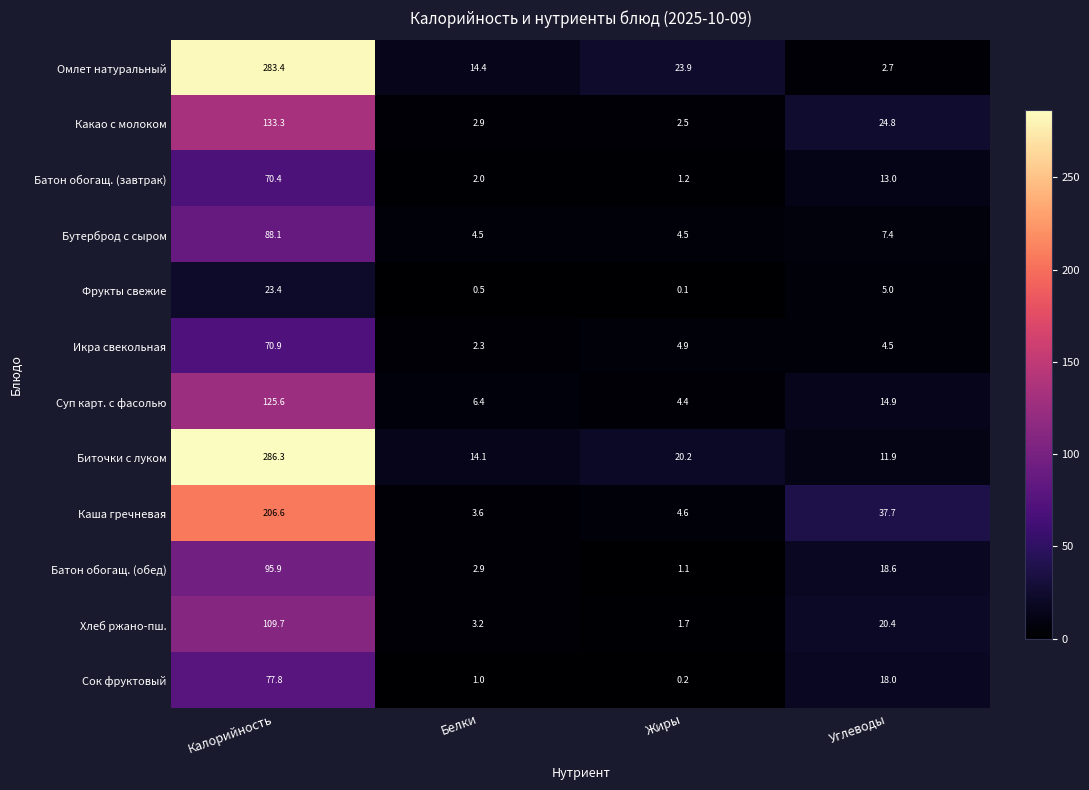

What value does the Хлеб ржано-пш. series have at Калорийность?

109.7